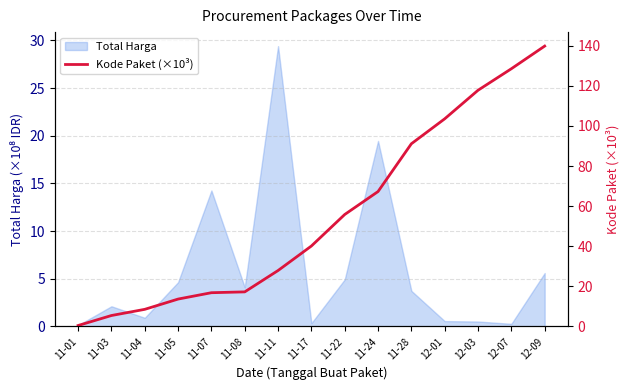

Which category has the highest value across all series?

12-09